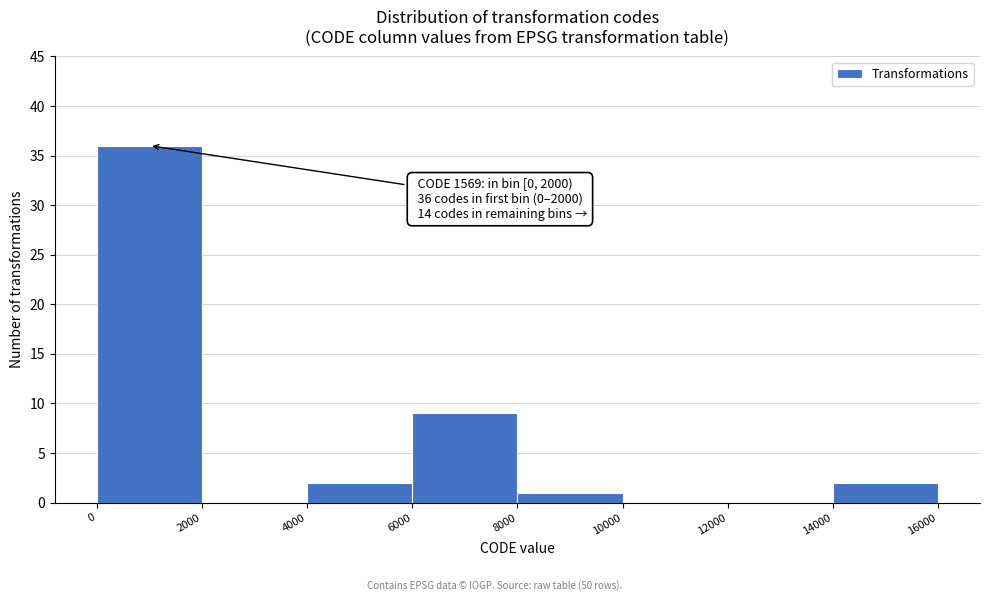

Over which range of the x-axis is the bar tallest?

0 to 2000